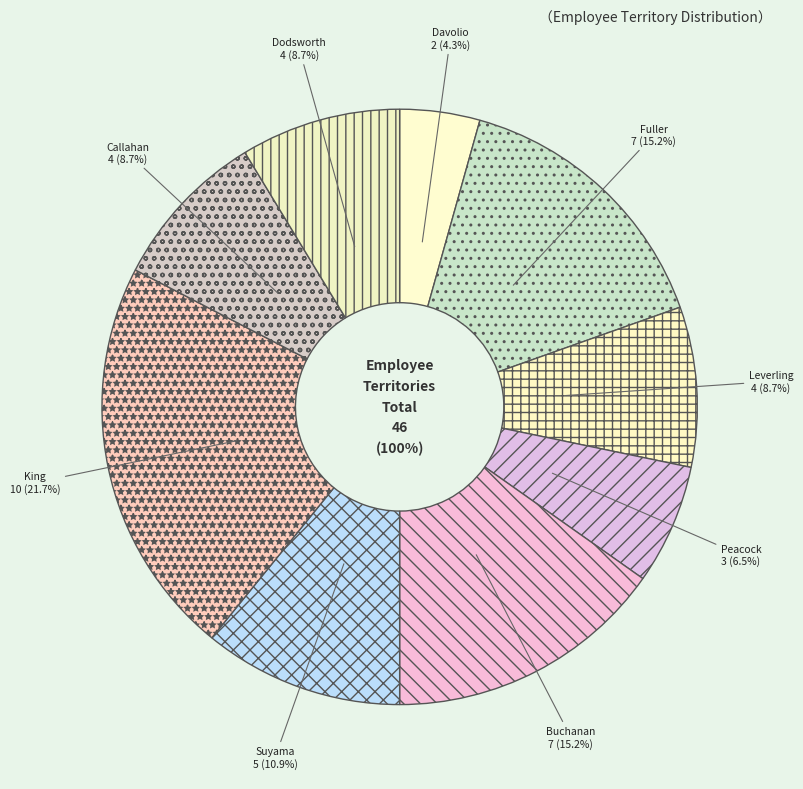

Which has a higher value, Suyama or King?

King